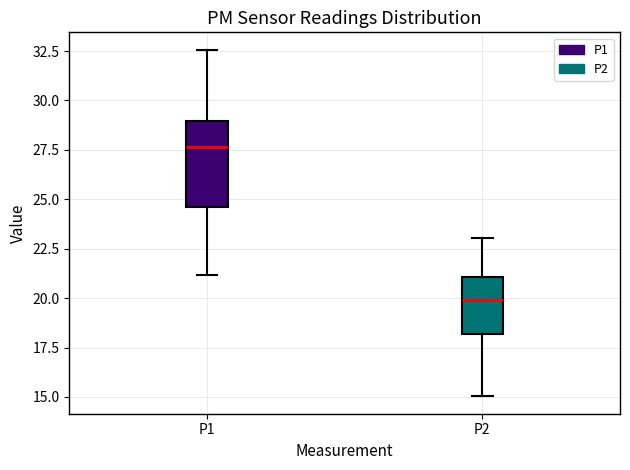

Which box is the tallest, from its lower edge to its upper edge?

P1